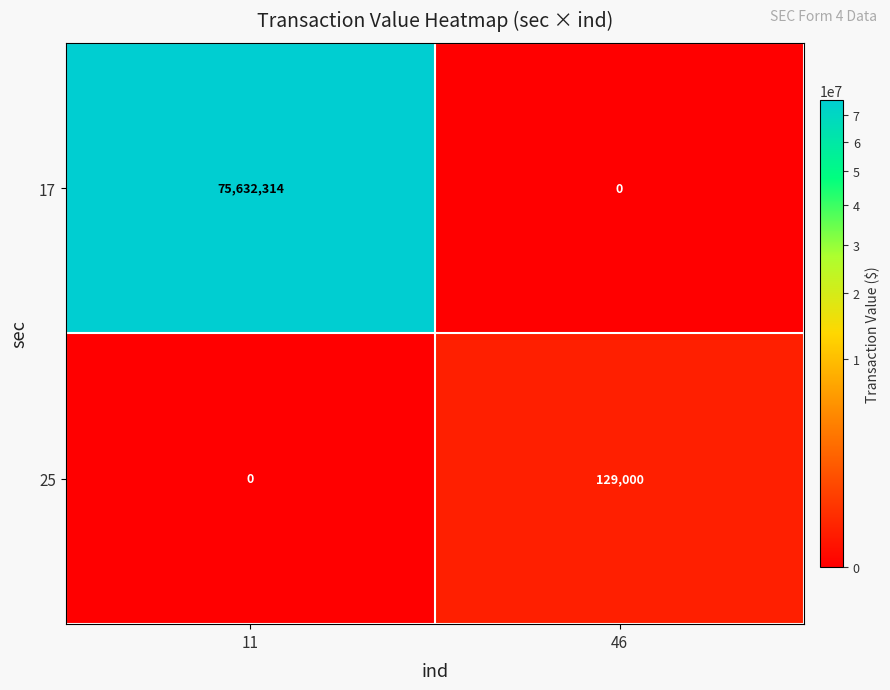

At which label is 25 closest to 64500?

11